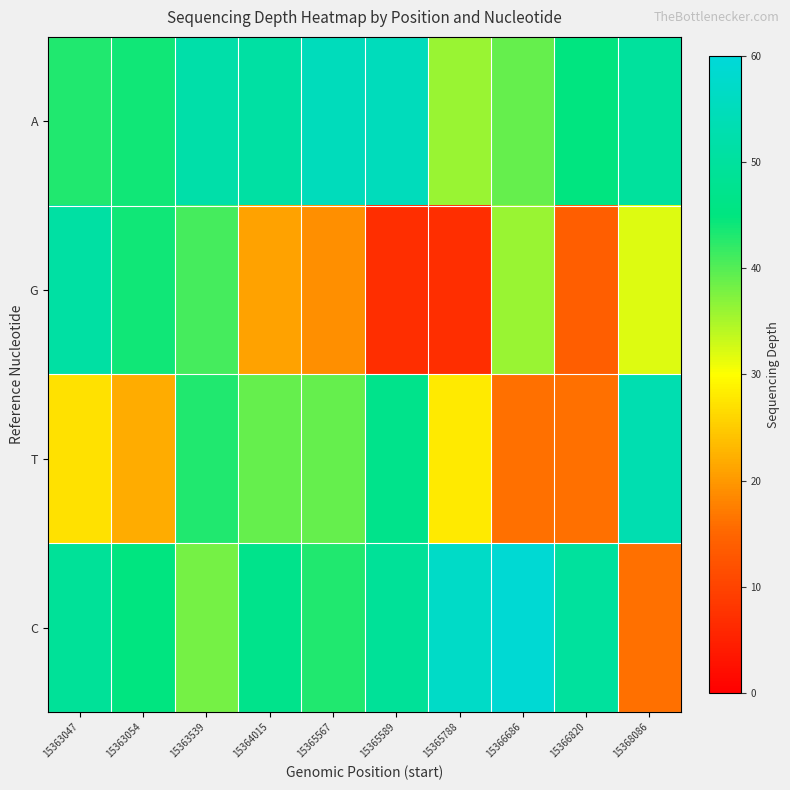

Reading right to left, transcribe all the data shown in this chart.

A: 15368086=50	15366820=45	15366686=39	15365788=36	15365589=55	15365567=55	15364015=51	15363539=52	15363054=44	15363047=43
G: 15368086=32	15366820=14	15366686=36	15365788=7	15365589=7	15365567=19	15364015=21	15363539=41	15363054=44	15363047=51
T: 15368086=53	15366820=16	15366686=16	15365788=28	15365589=47	15365567=39	15364015=39	15363539=43	15363054=22	15363047=27
C: 15368086=16	15366820=50	15366686=59	15365788=57	15365589=49	15365567=43	15364015=47	15363539=38	15363054=45	15363047=49